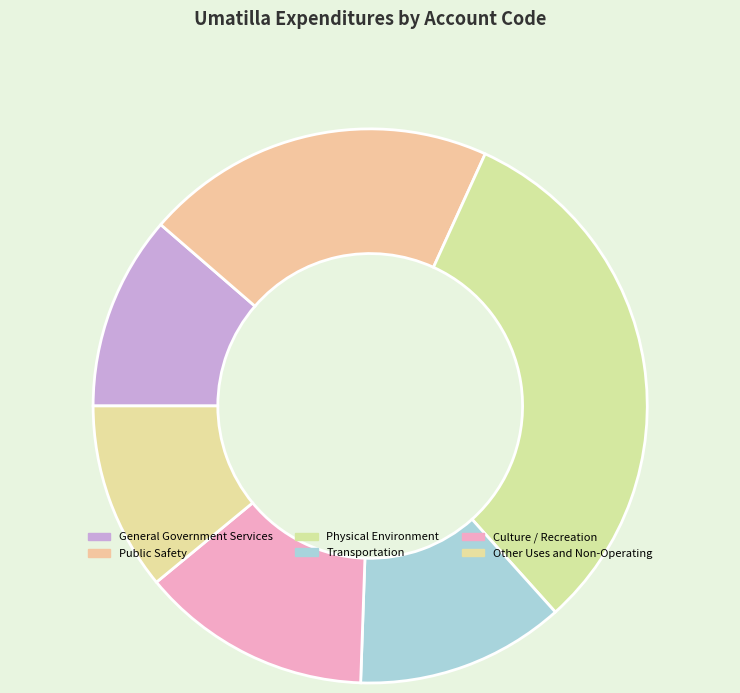

Between Transportation and Other Uses and Non-Operating, which is larger?

Transportation